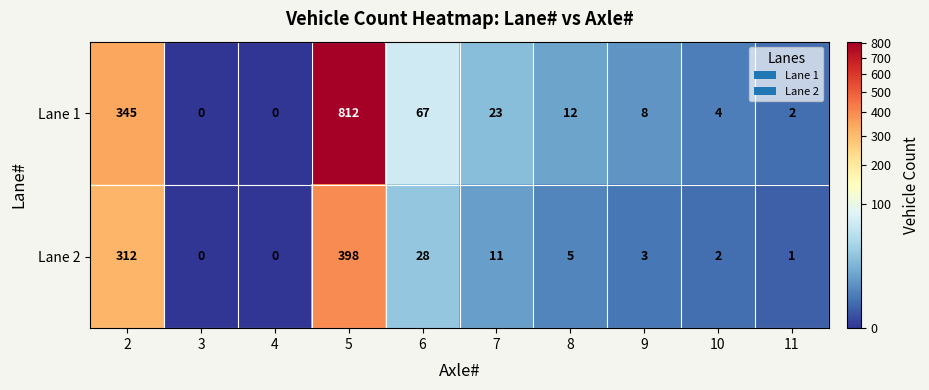

How many distinct data groups are displayed?

2